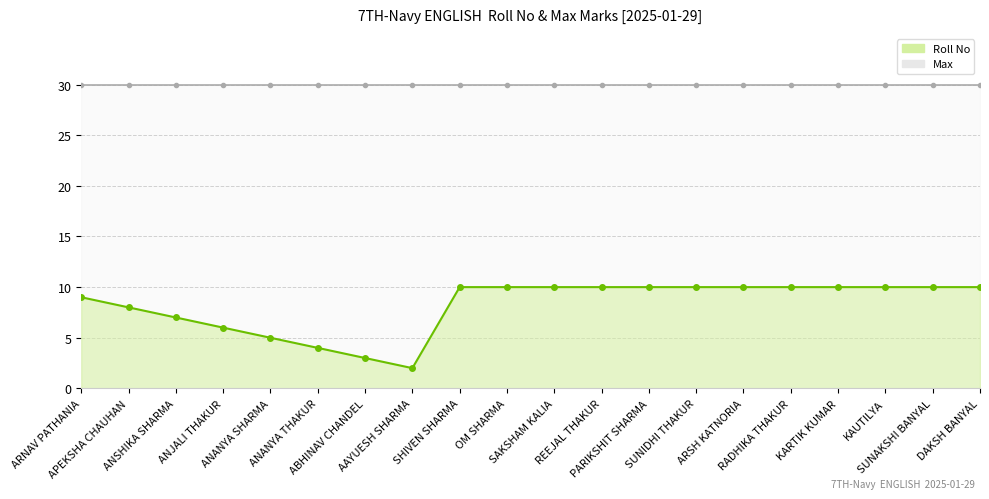

Is it true that the value at ARNAV PATHANIA is 3?

False